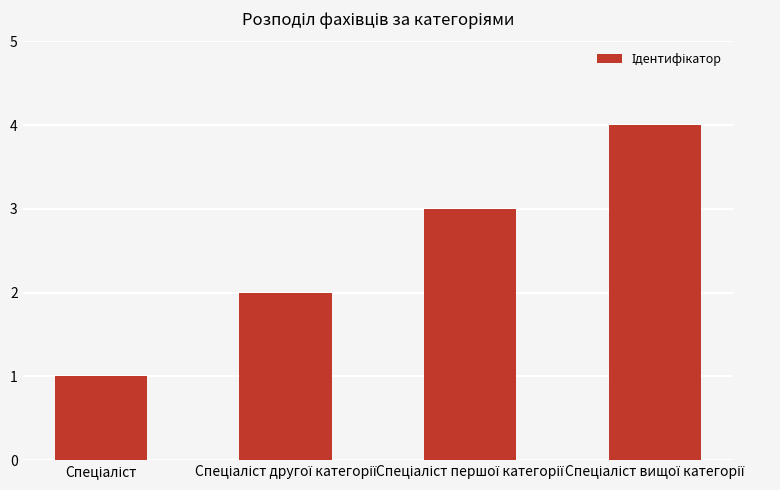

How many values are between 2 and 4?

3